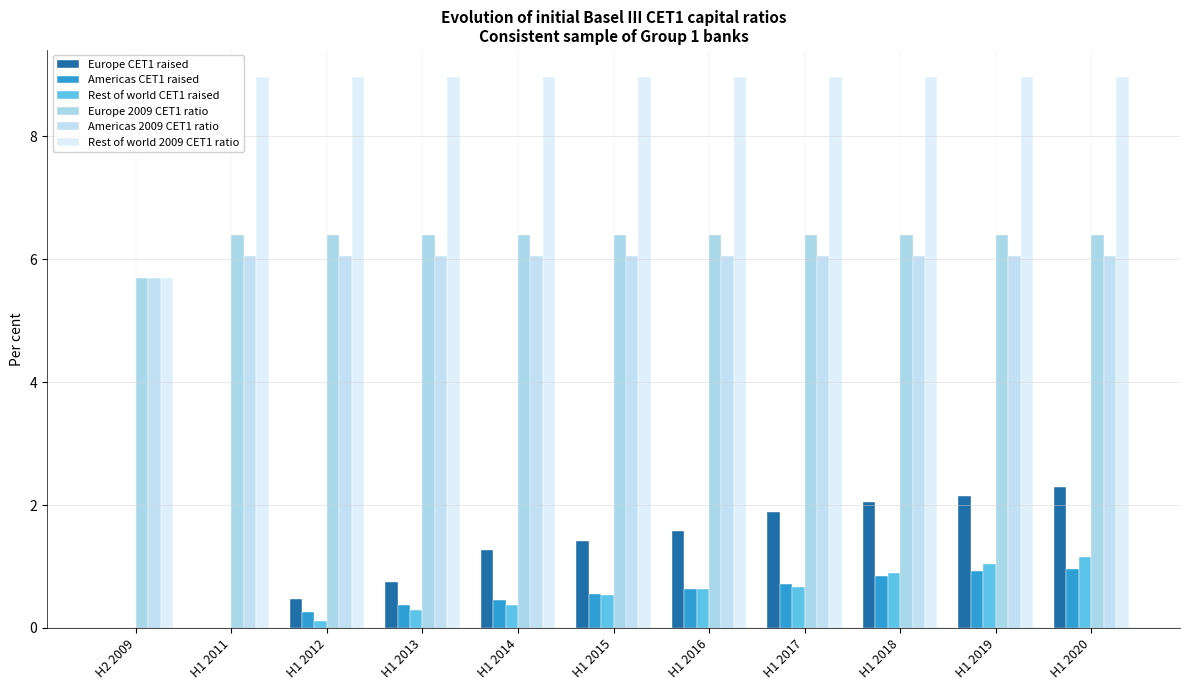

At which category is the sum across all series the highest?

H1 2020